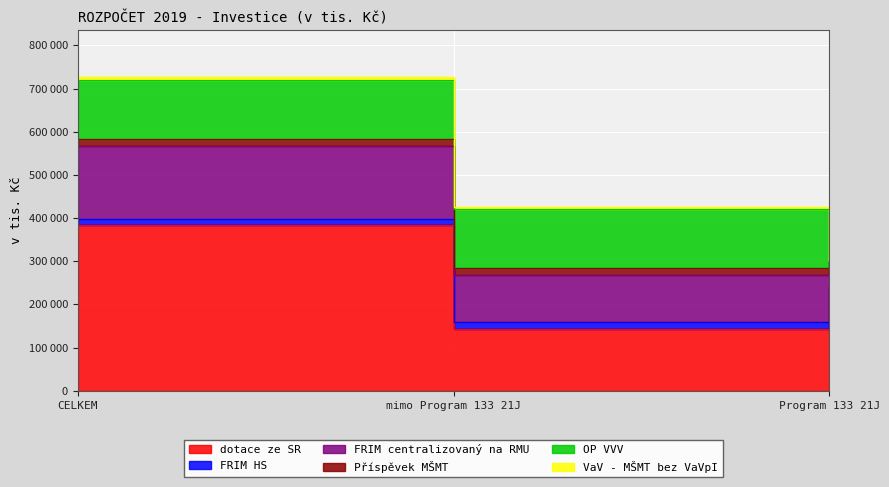

Reading left to right, list all the values displayed in this chart.

dotace ze SR: 384001	144001	240000
FRIM HS: 14146	14146	0
FRIM centralizovaný na RMU: 168868	108868	60000
Příspěvek MŠMT: 16705	16705	0
OP VVV: 136791	136791	0
VaV - MŠMT bez VaVpI: 5500	5500	0